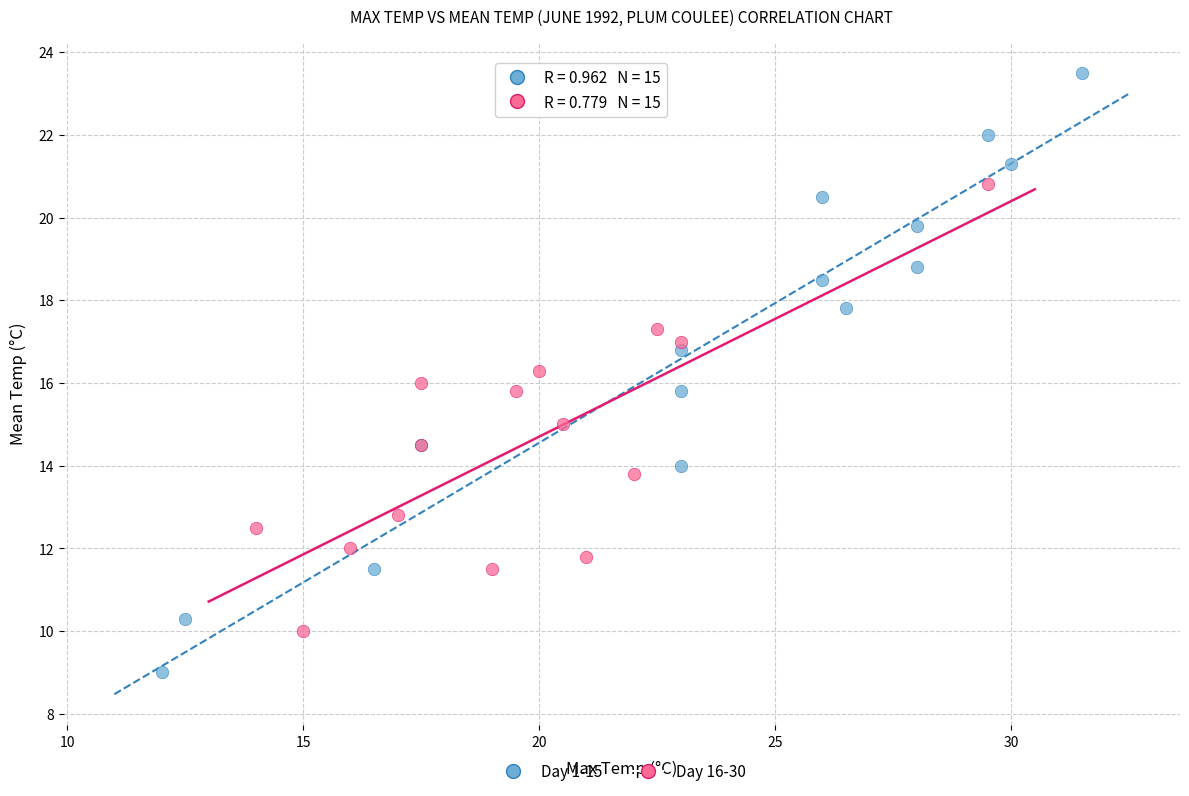

Which series reaches the maximum Y coordinate?

Day 1-15